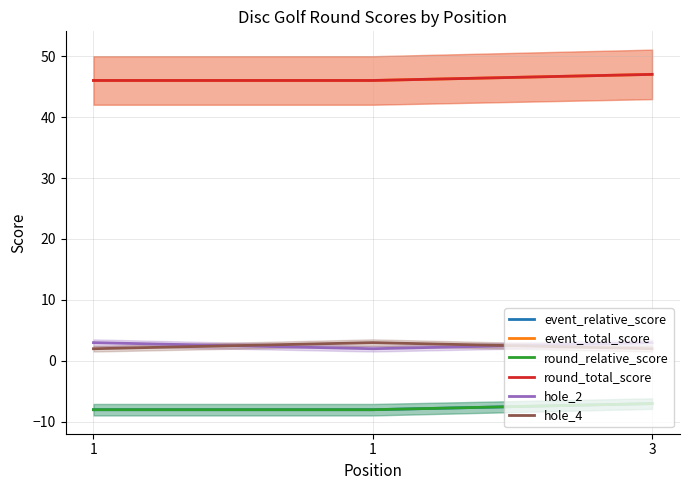

At how many categories does at least one series exceed -6?

3